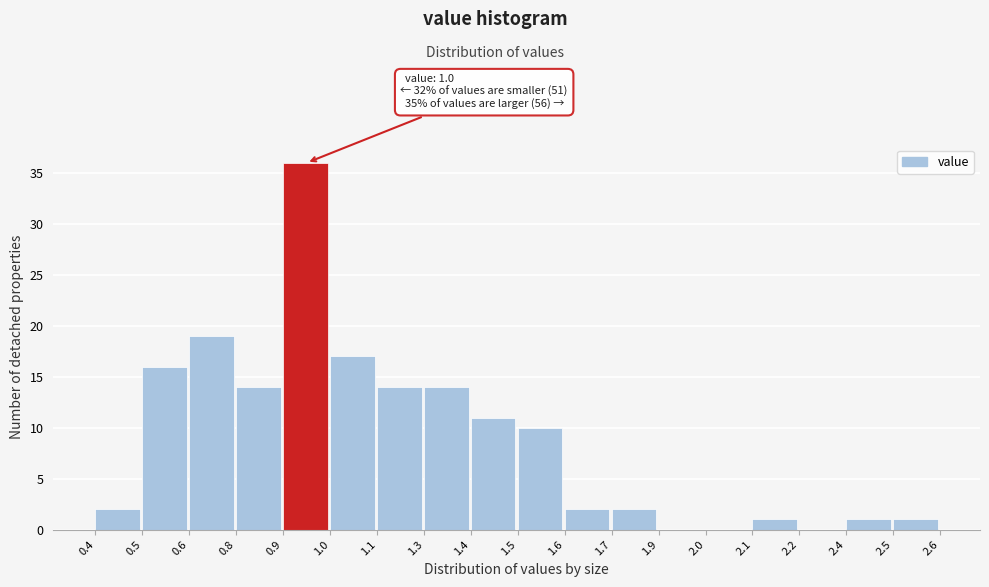

Reading left to right, what are all the values shown in this chart?

0.4=2	0.5=16	0.6=19	0.8=14	0.9=36	1.0=17	1.1=14	1.3=14	1.4=11	1.5=10	1.6=2	1.7=2	1.9=0	2.0=0	2.1=1	2.2=0	2.4=1	2.5=1